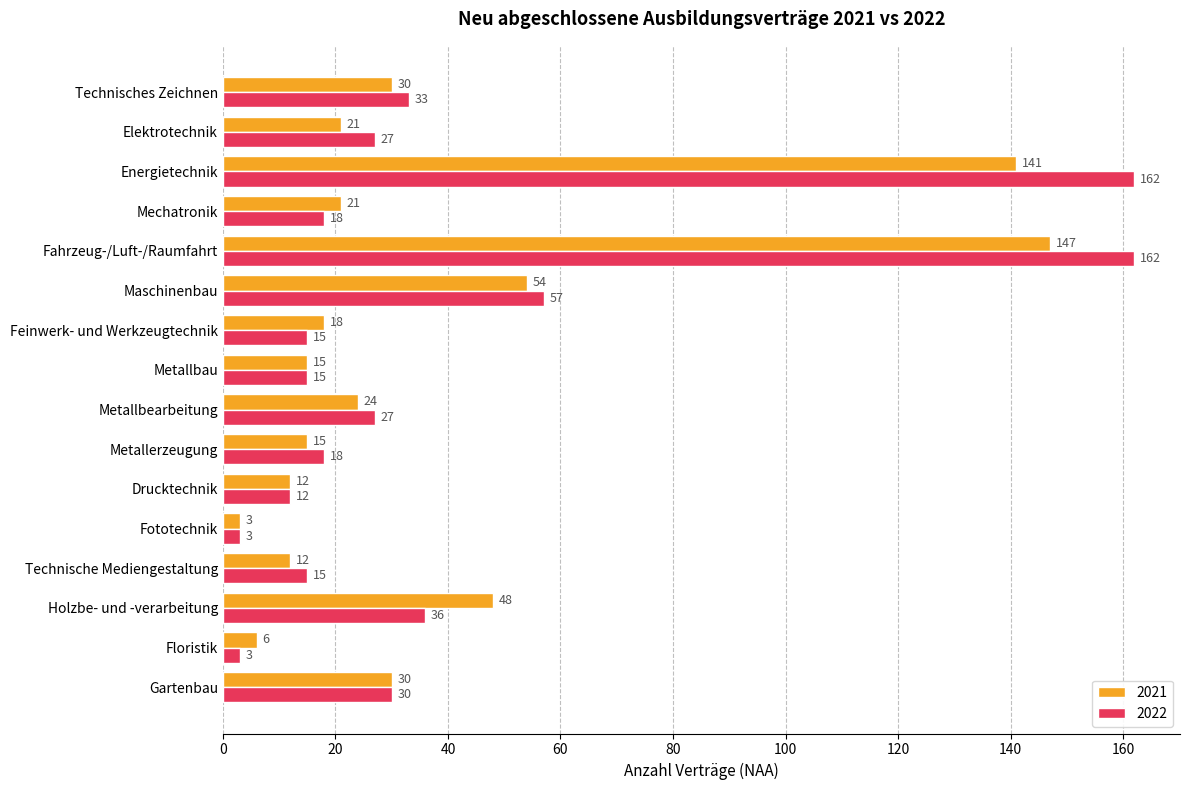

What is the minimum value shown in the chart?

3